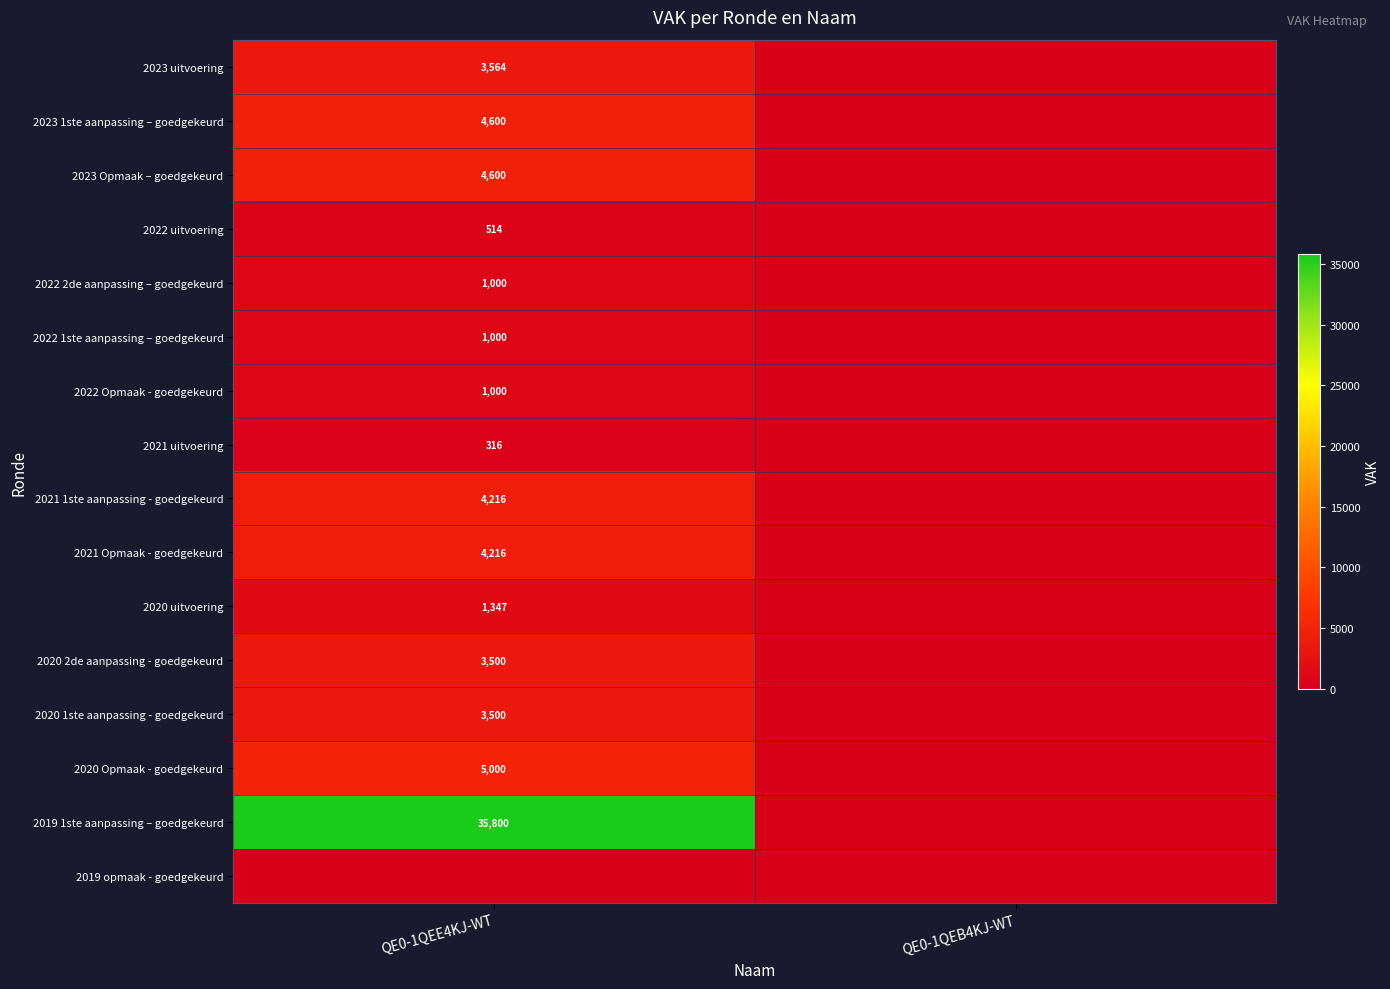

Is it true that 2021 1ste aanpassing - goedgekeurd equals 6413 at QE0-1QEE4KJ-WT?

False